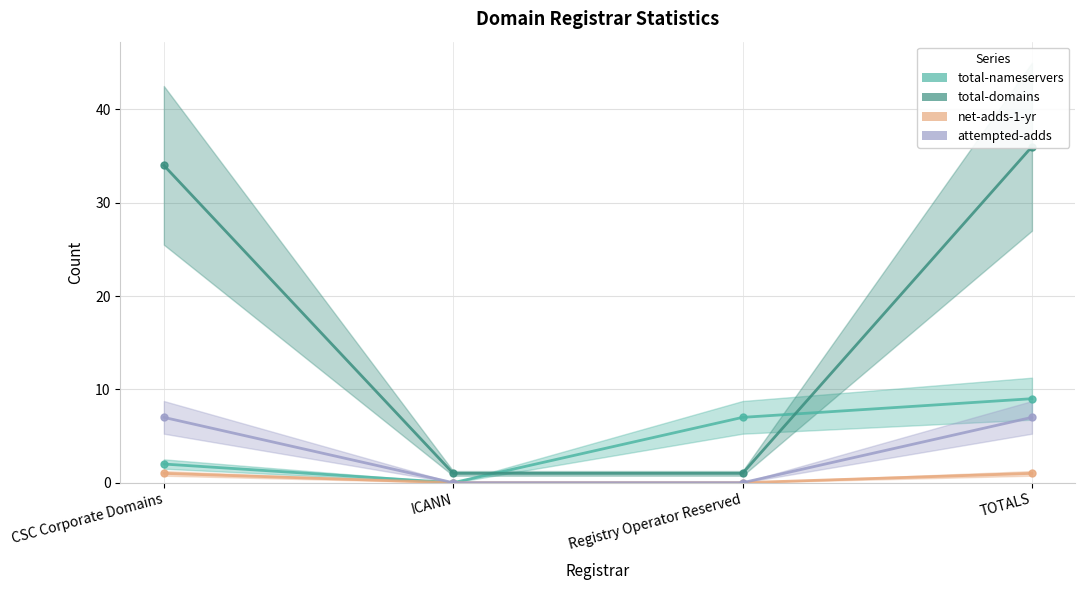

Which category has the highest value across all series?

TOTALS